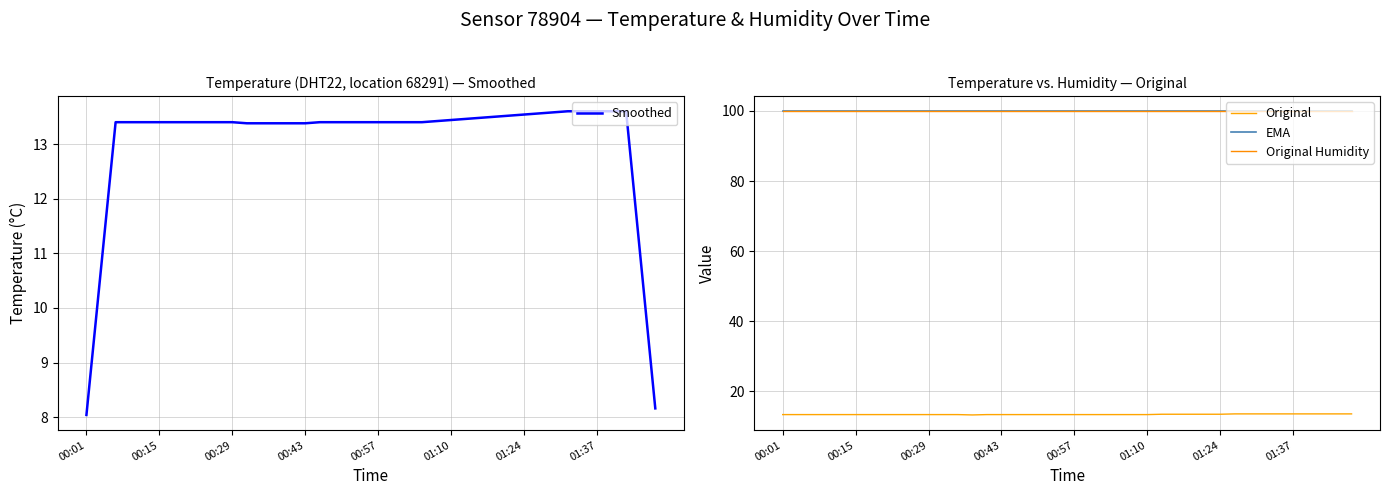

What position from the left is 16?

17